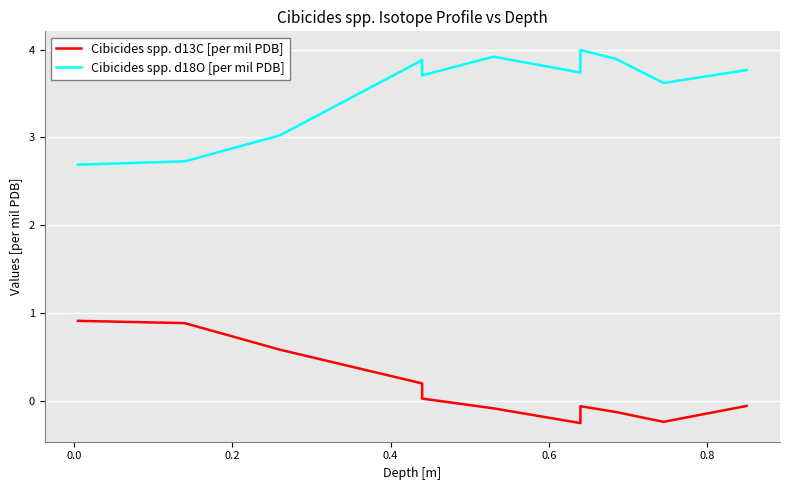

Count the number of data series in this chart.

2